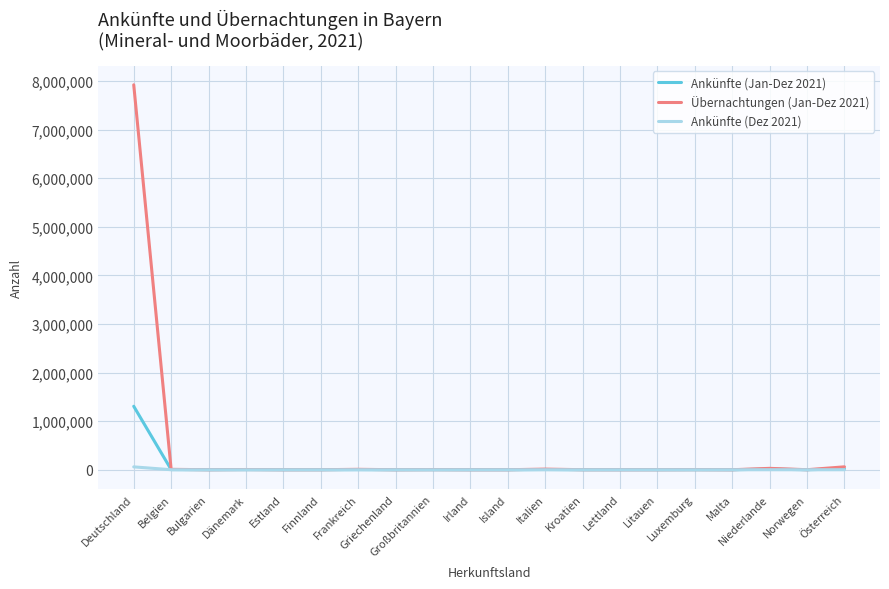

What value does the Übernachtungen (Jan-Dez 2021) series have at Niederlande?

28624